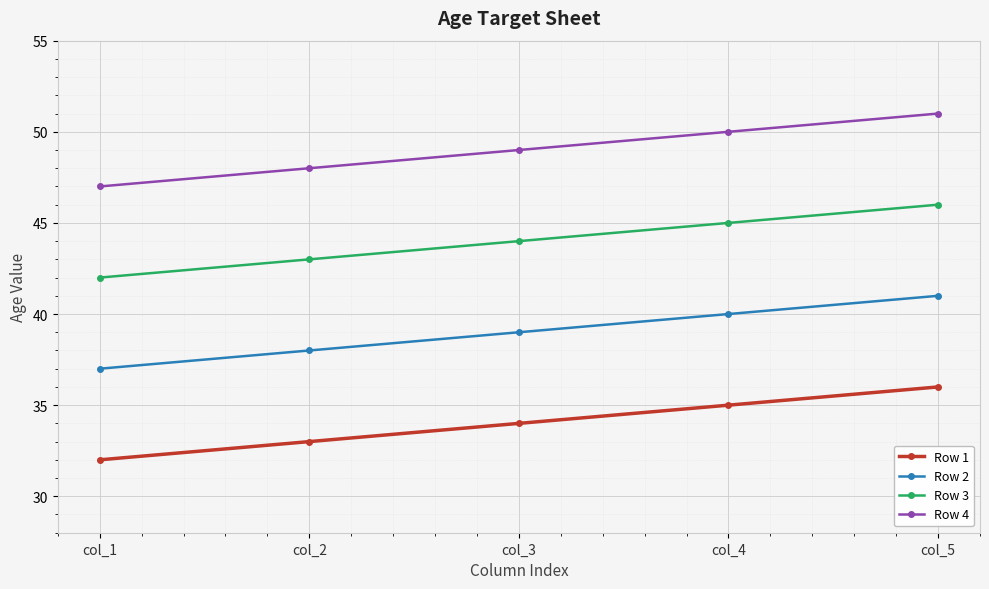

How many lines are shown in the chart?

4